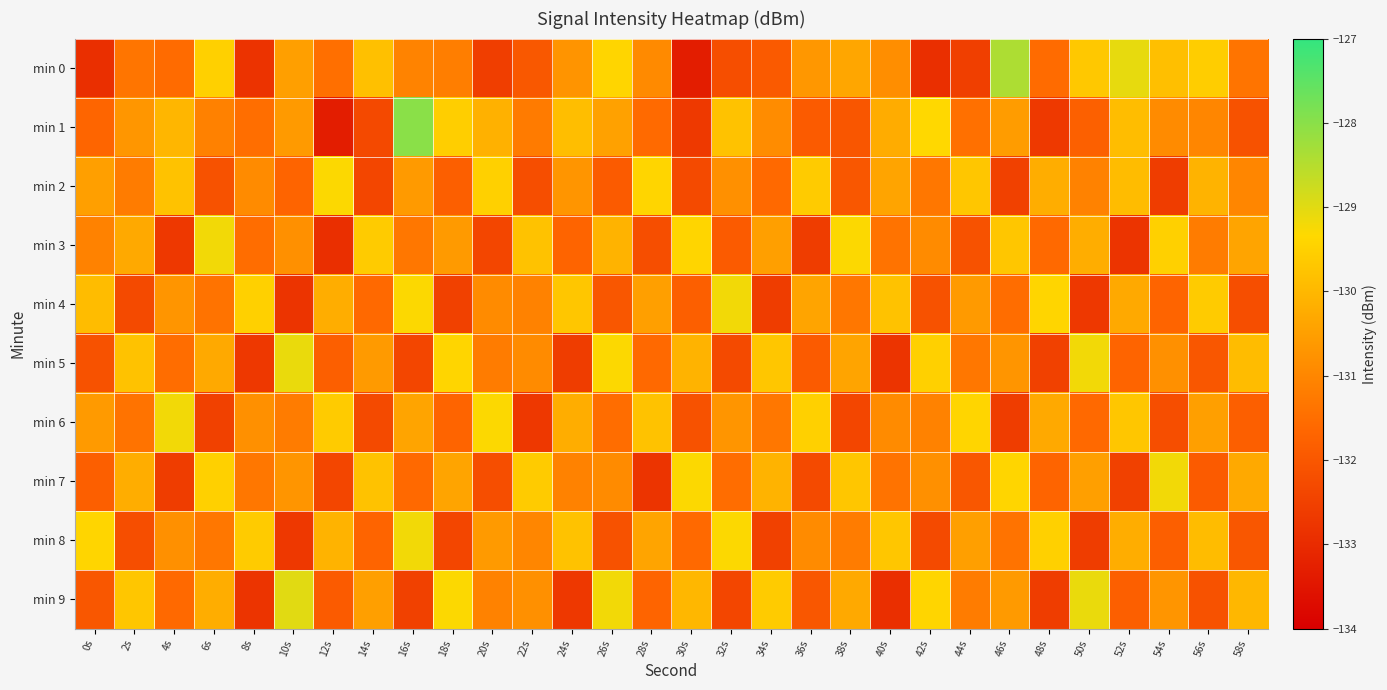

What is the spread (max minus min) of values at 22s?

3.1